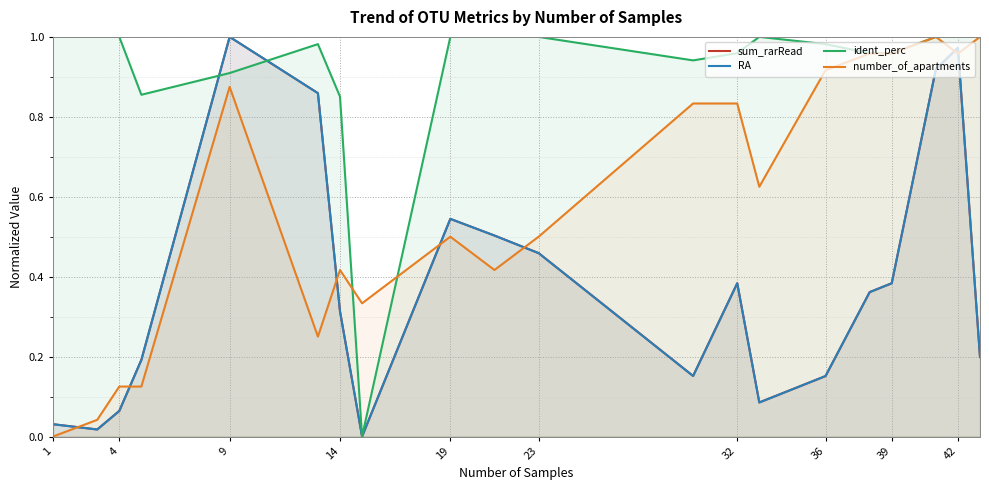

Between 9 and 36, which series saw the biggest shift?

sum_rarRead